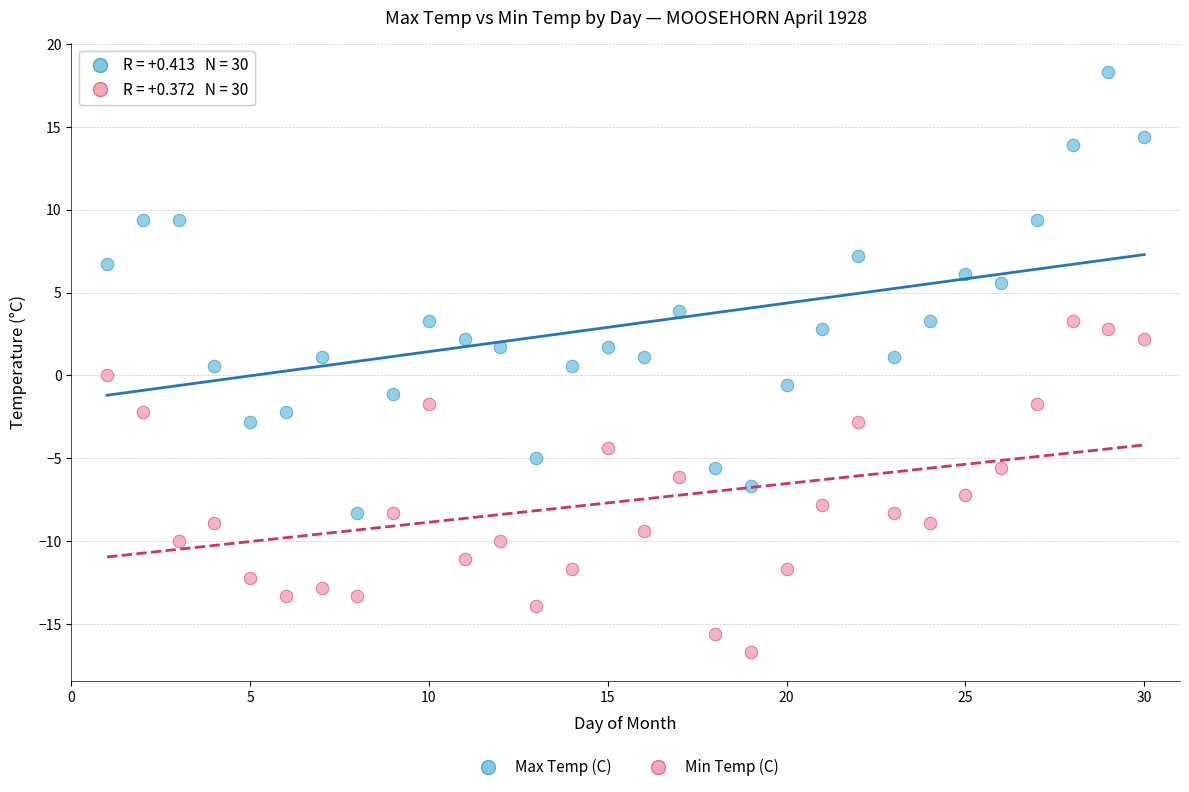

What are all the series names shown in the legend?

Max Temp (C), Min Temp (C)